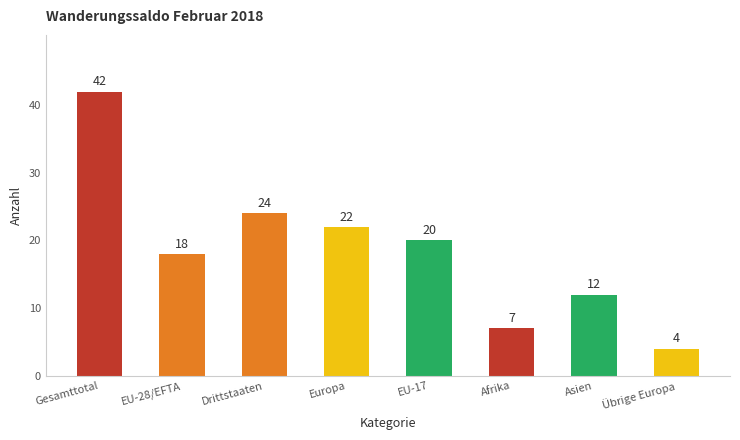

Are the bars grouped side by side (vs. stacked)?

No